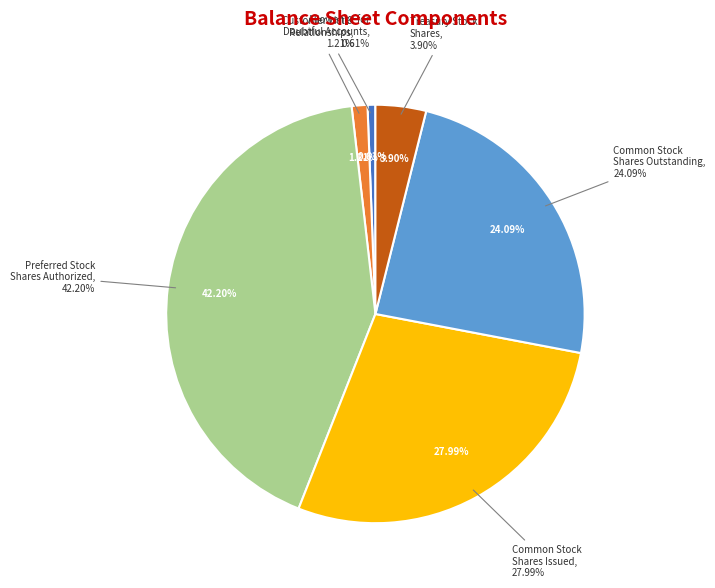

What percentage is NOT represented by Allowance for
Doubtful Accounts?

99.4%